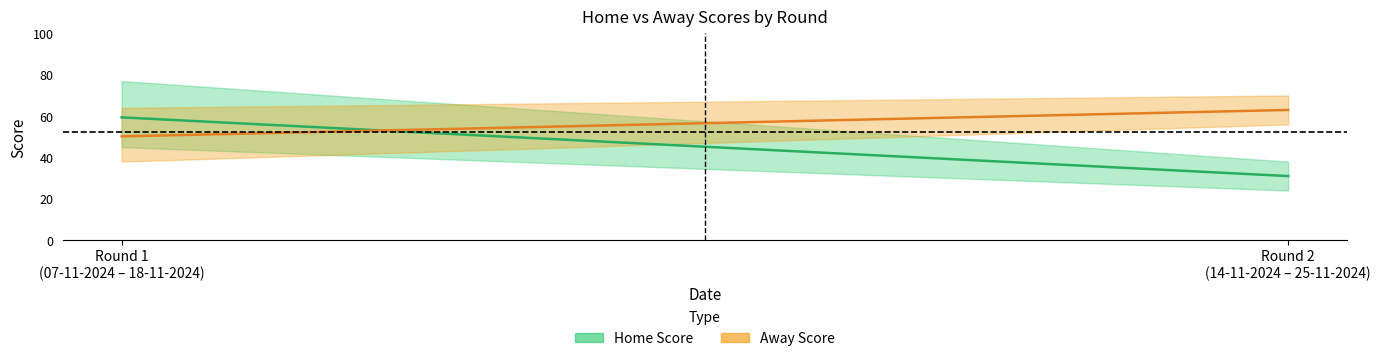

How many lines are shown in the chart?

2